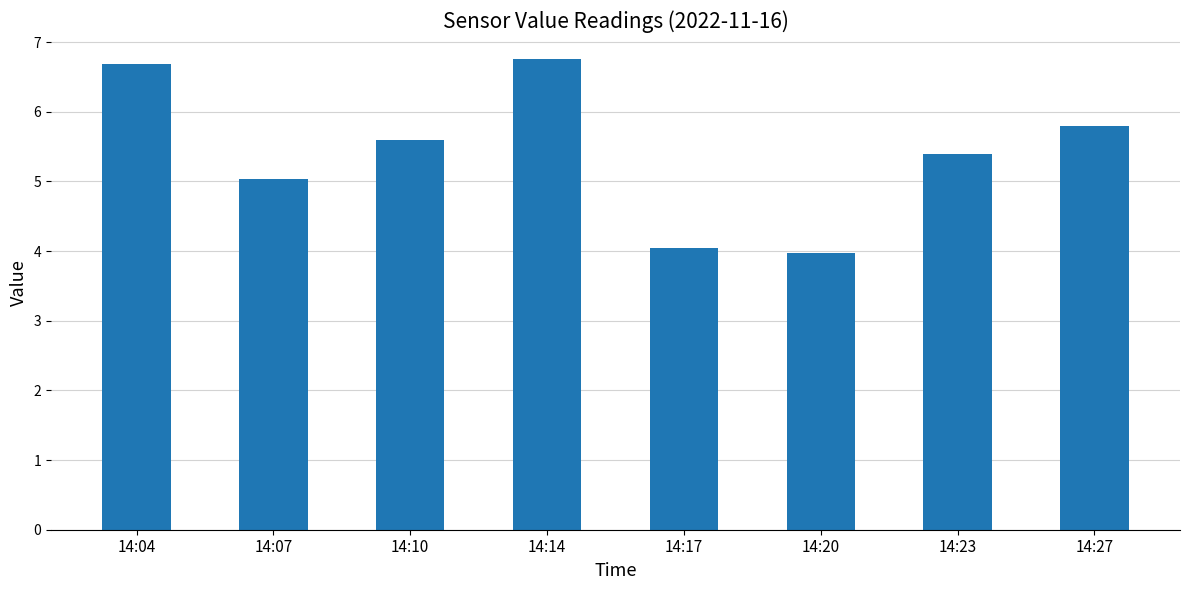

Does the chart contain stacked bars?

No